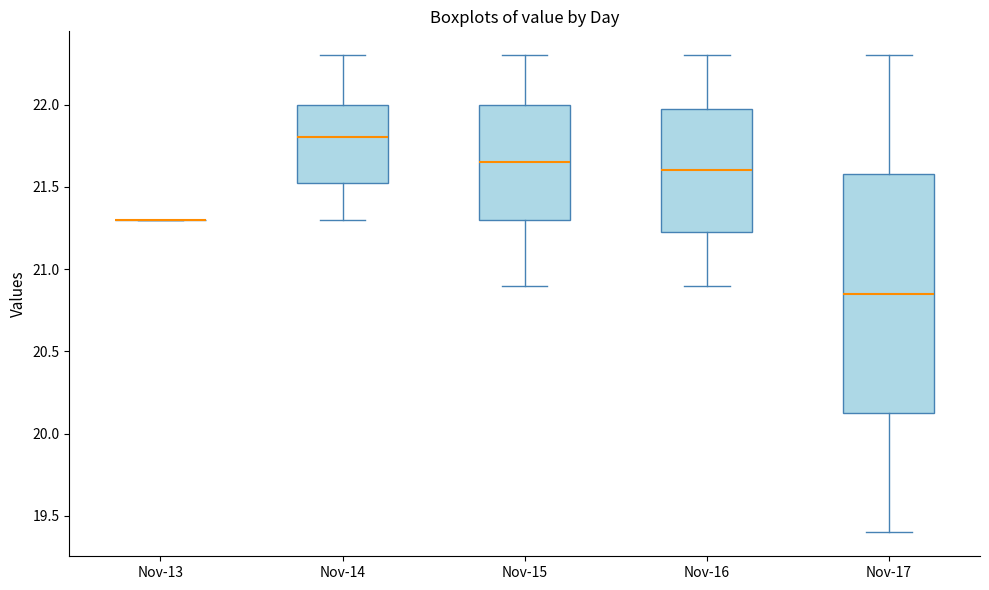

Reading left to right, transcribe this box plot: for each box, give where its median line is, the range the box spans, and where its two whiskers end, as read against the y-axis. The values are not printed on the chart, so give them approximately, as read against the axis.

Nov-13: box collapsed to a line at 21.30, whiskers 21.30 to 21.30
Nov-14: median 21.80, box 21.55 to 22.00, whiskers 21.30 to 22.30
Nov-15: median 21.65, box 21.30 to 22.00, whiskers 20.90 to 22.30
Nov-16: median 21.60, box 21.25 to 22.00, whiskers 20.90 to 22.30
Nov-17: median 20.85, box 20.15 to 21.60, whiskers 19.40 to 22.30